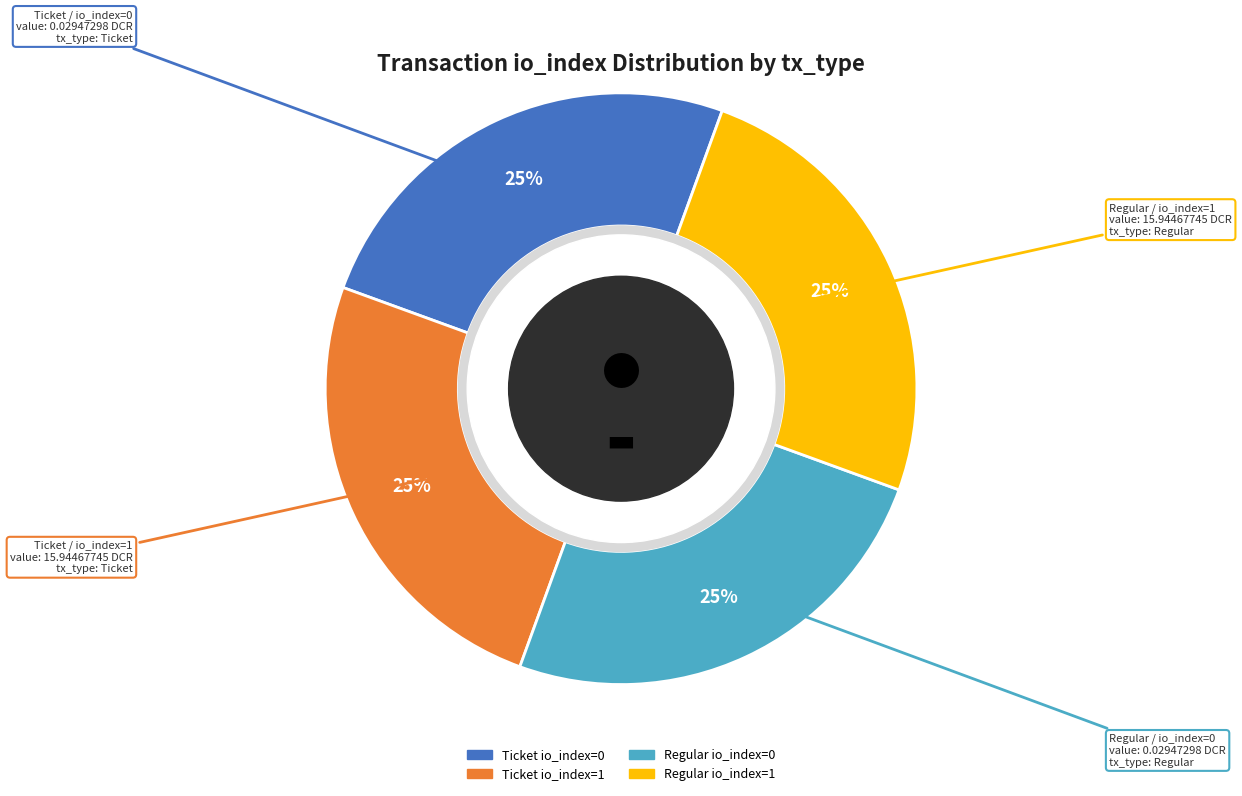

To the nearest percent, what is the difference between the largest and smallest slice percentages?

0%